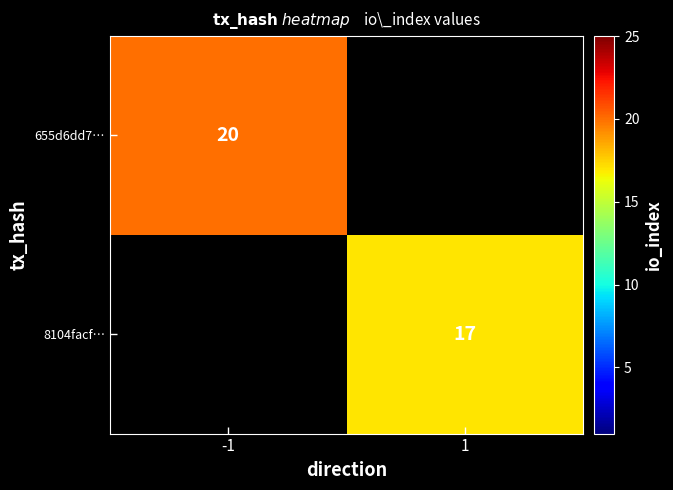

Which has a higher value, 1 or -1?

-1